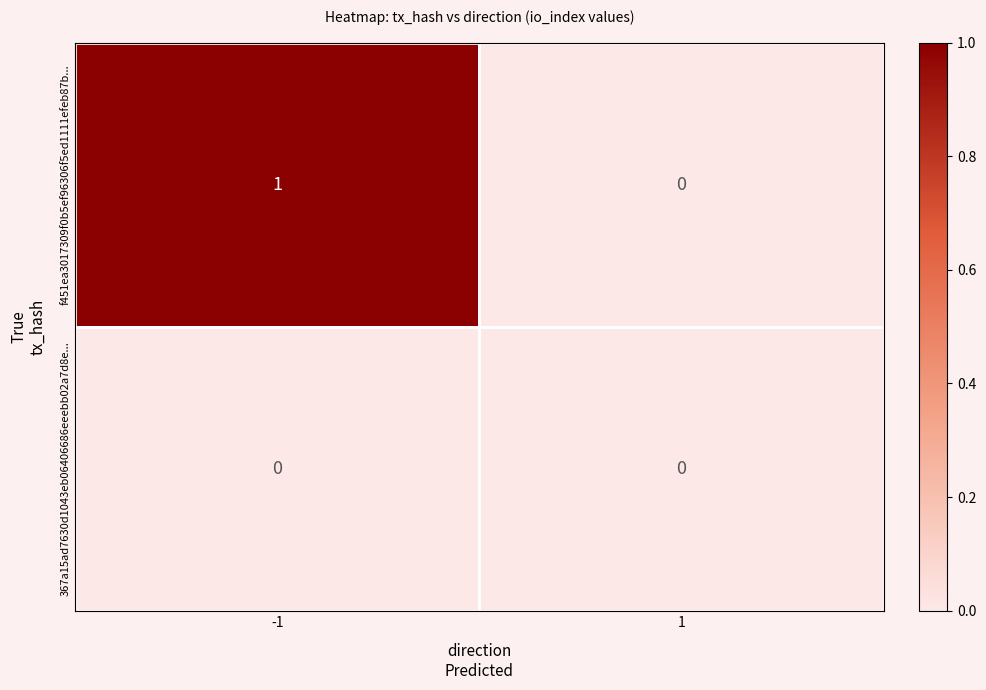

Between -1 and 1, which series saw the biggest shift?

f451ea3017309f0b5ef96306f5ed1111efeb87b...